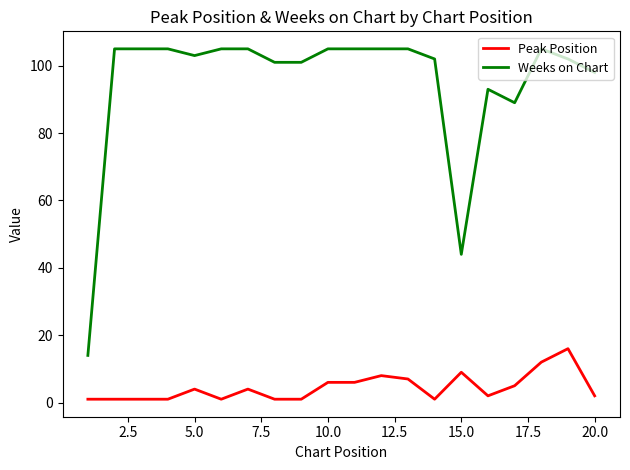

List the series in order of their overall mean, lowest first.

Peak Position, Weeks on Chart